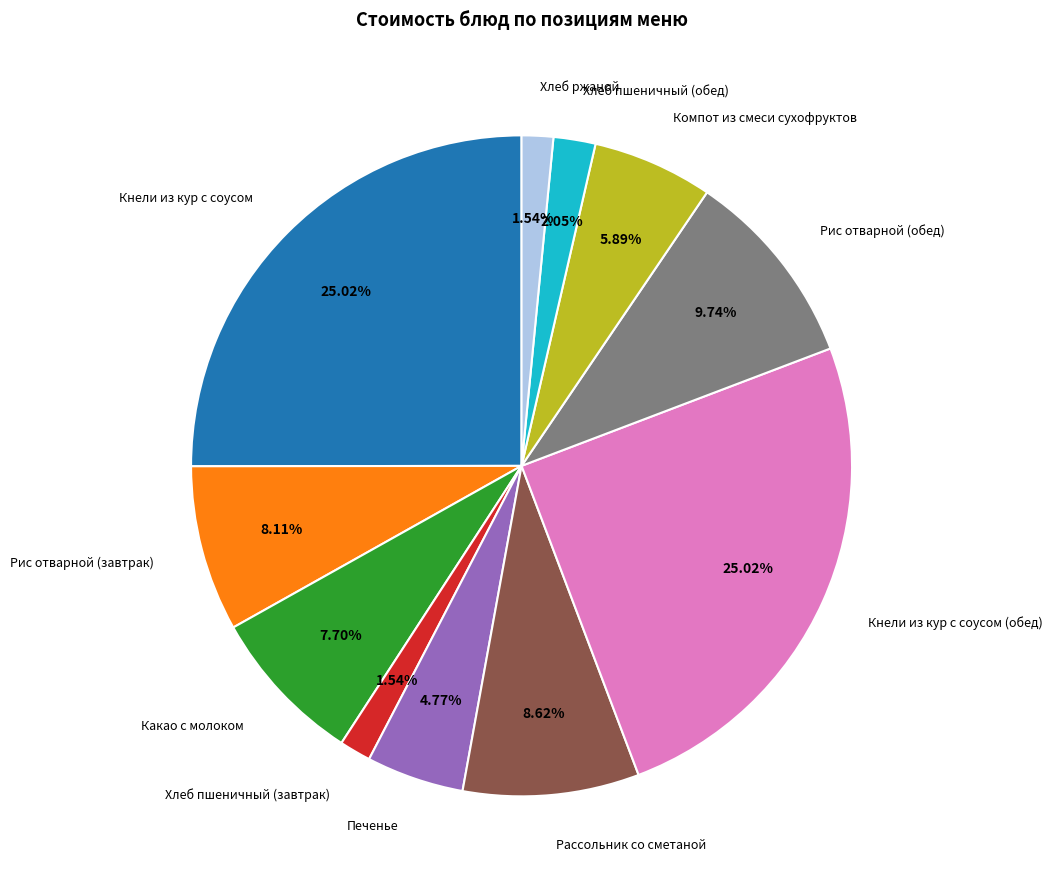

How many slices are in this pie chart?

11